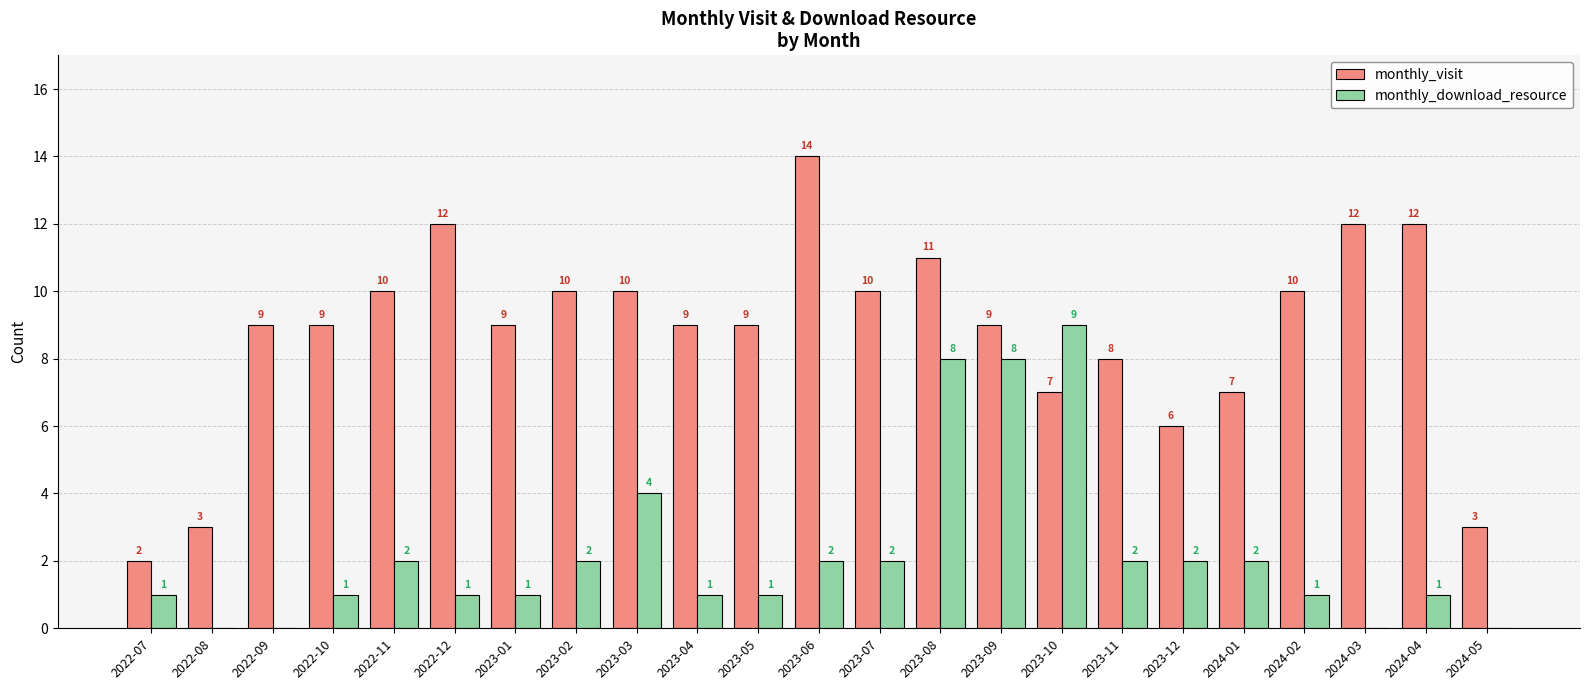

At which category is the sum across all series the highest?

2023-08